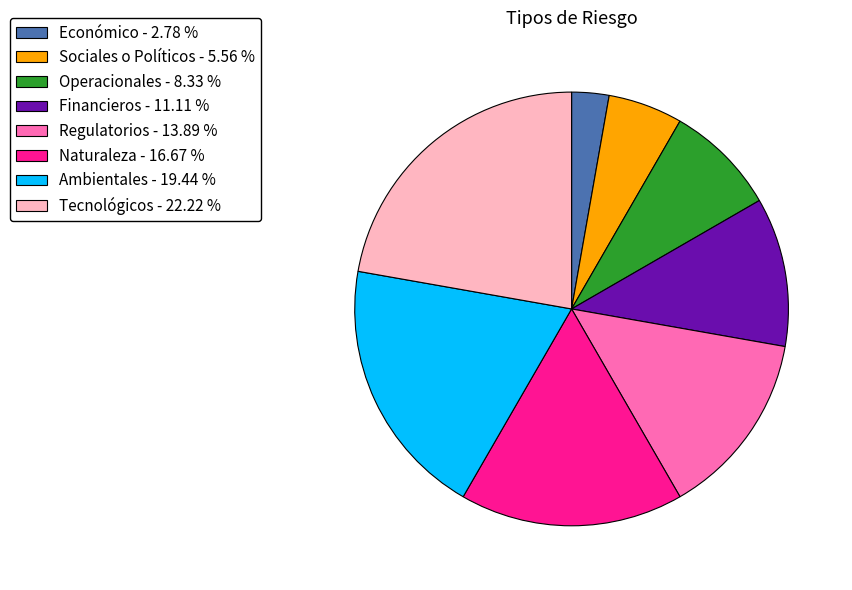

Approximately how many times larger is the value at Ambientales - 19.44 % compared to Regulatorios - 13.89 %?

1.4